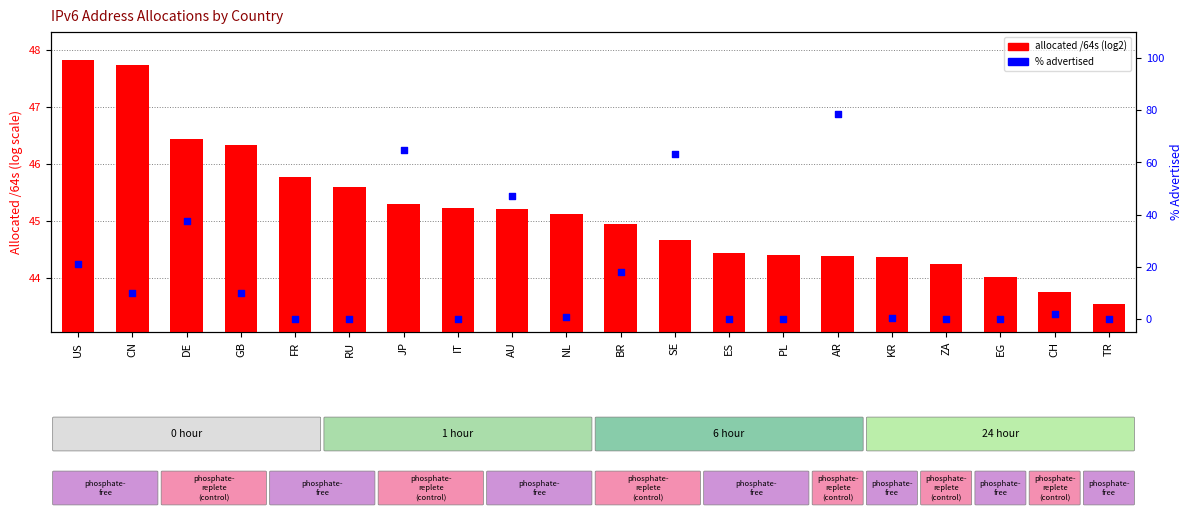

Which series contains the highest Y value?

% advertised